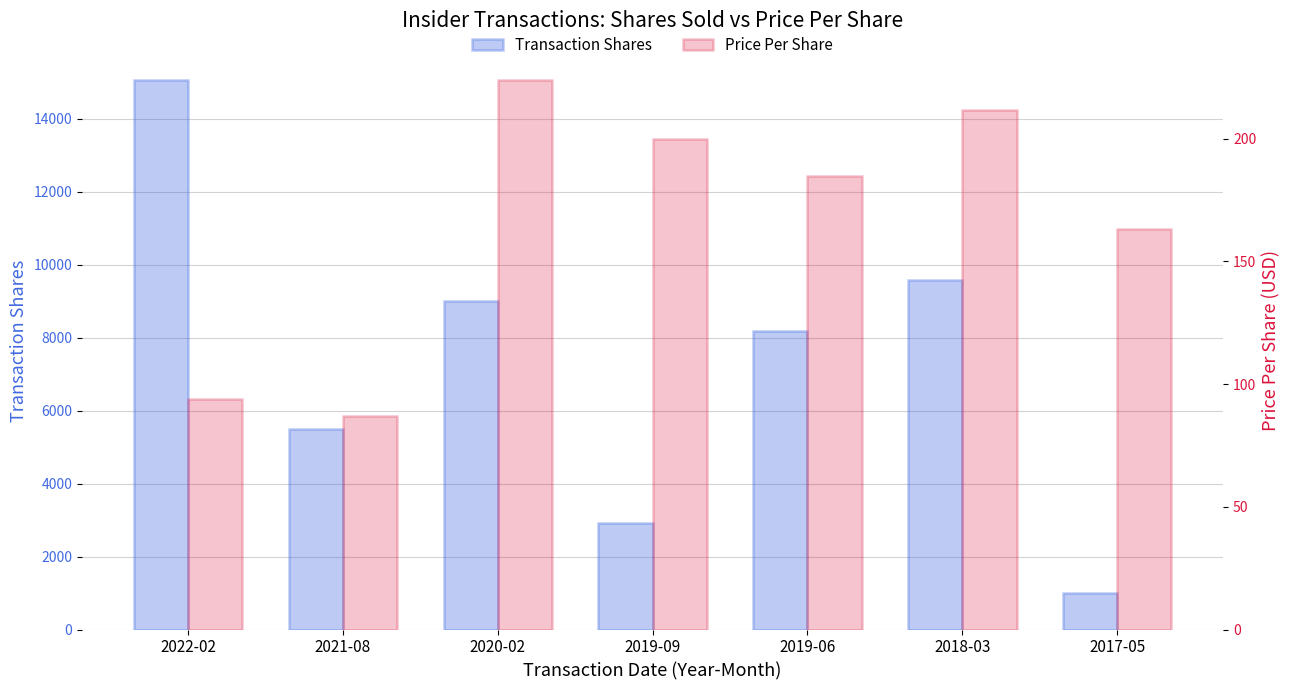

How many bars are there in each group?

2